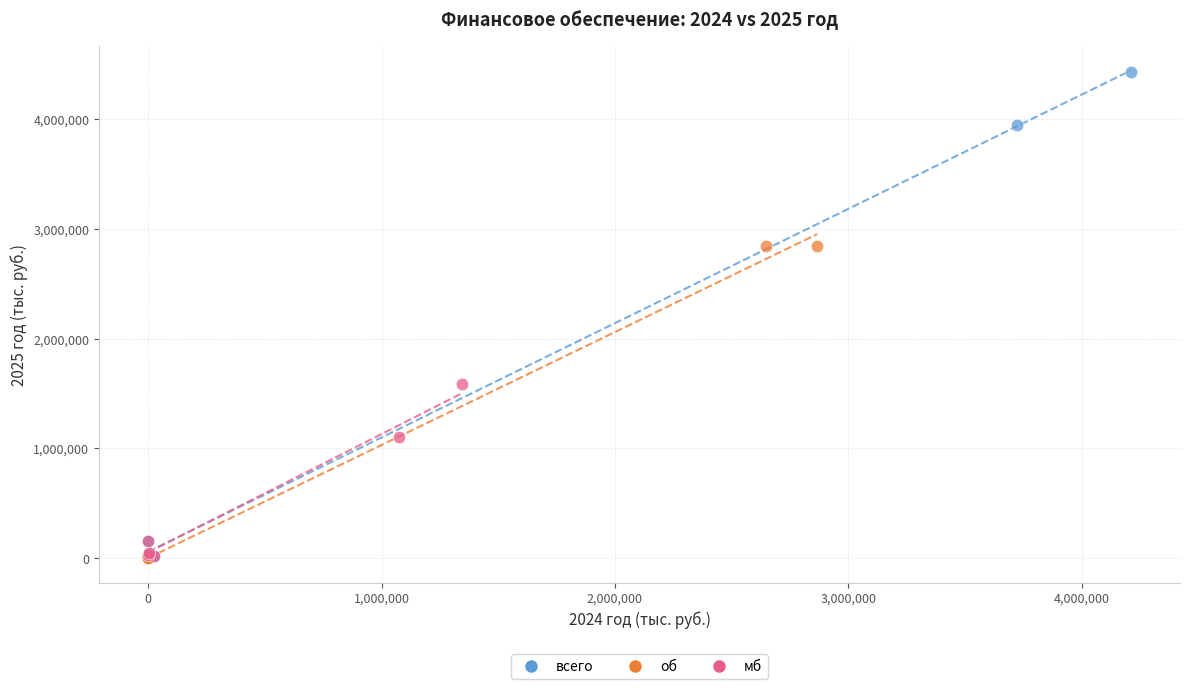

Which series reaches the maximum Y coordinate?

всего